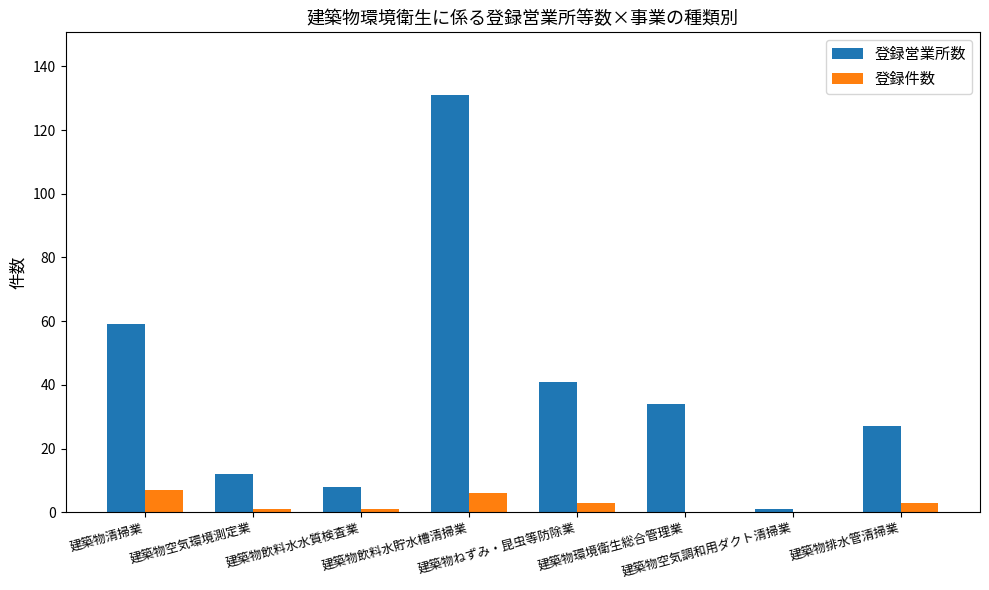

Which series has the largest total across all categories?

登録営業所数